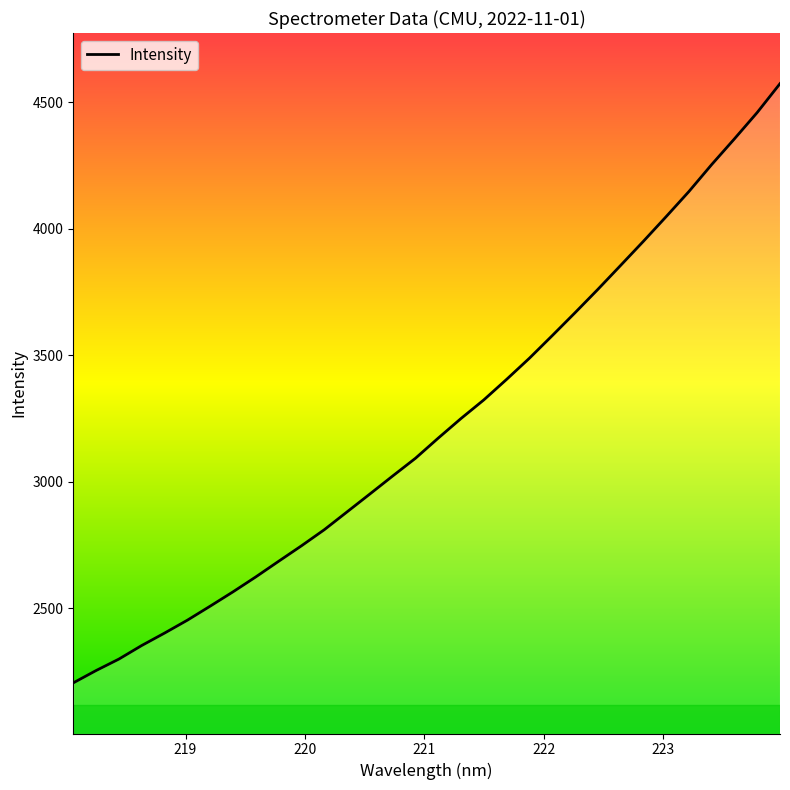

What is the difference between the maximum and minimum values?

2367.0